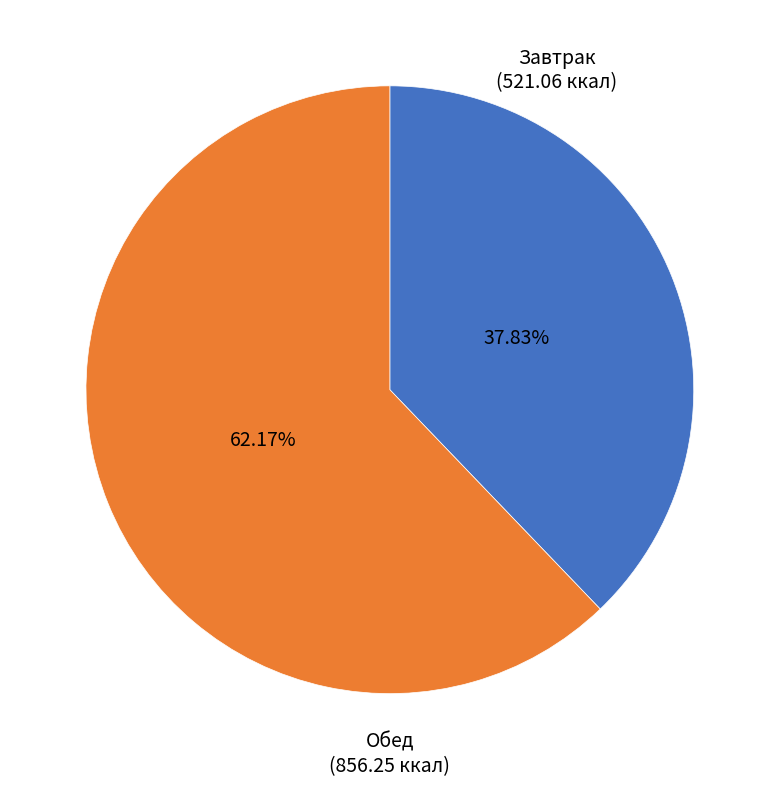

Does any single category account for the majority?

Yes